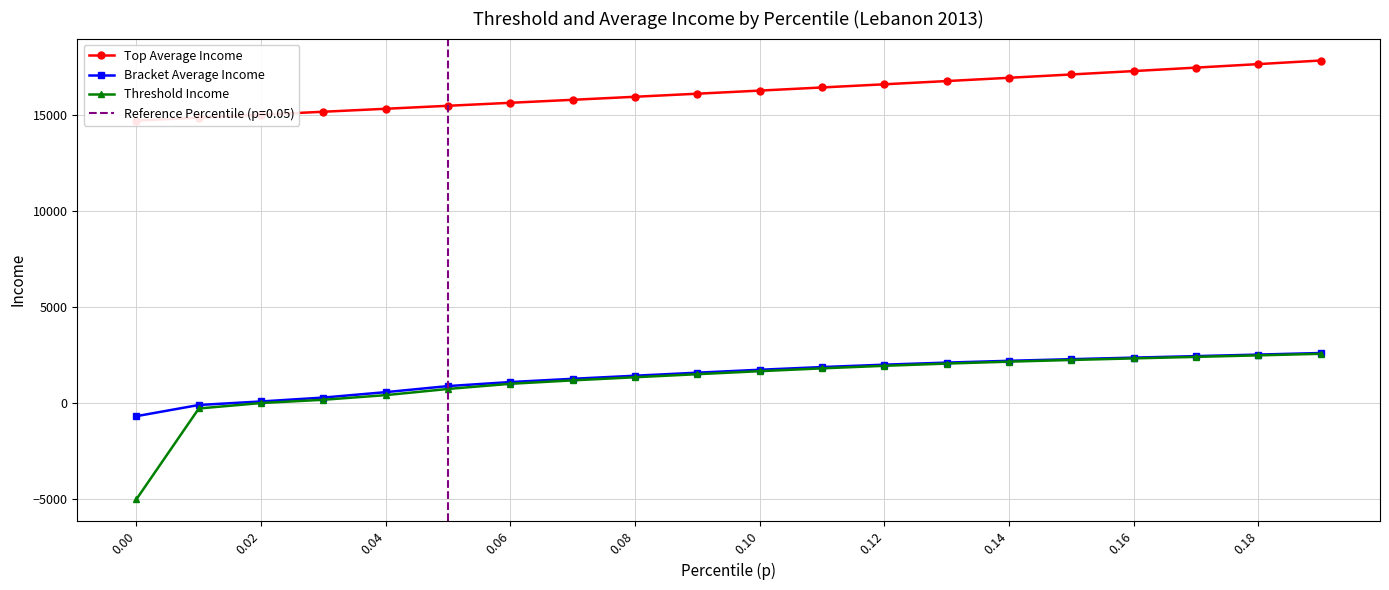

At which label does Threshold Income first exceed 1657?

0.10